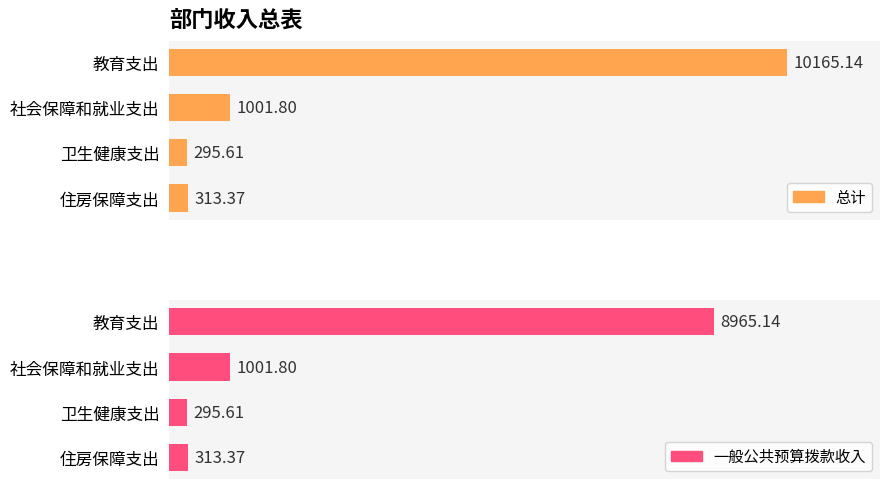

What is the minimum value shown in the chart?

295.6